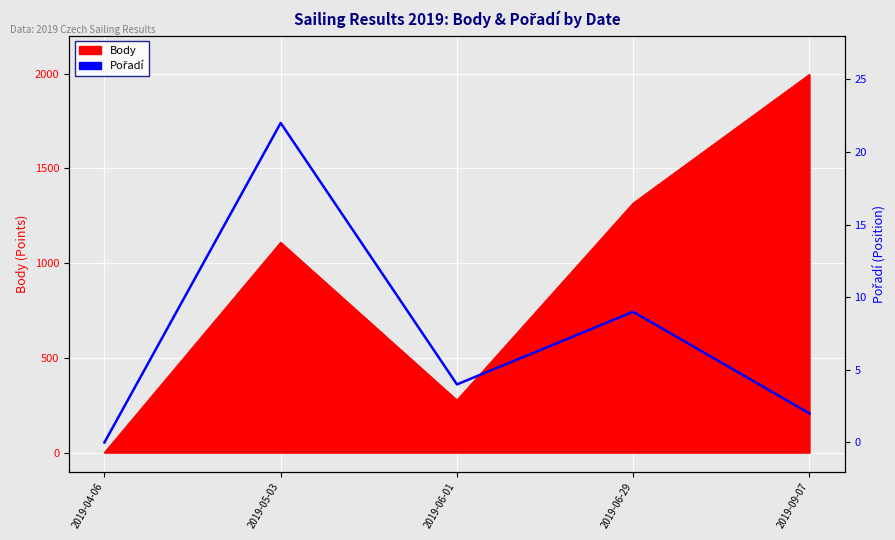

How many lines are shown in the chart?

1